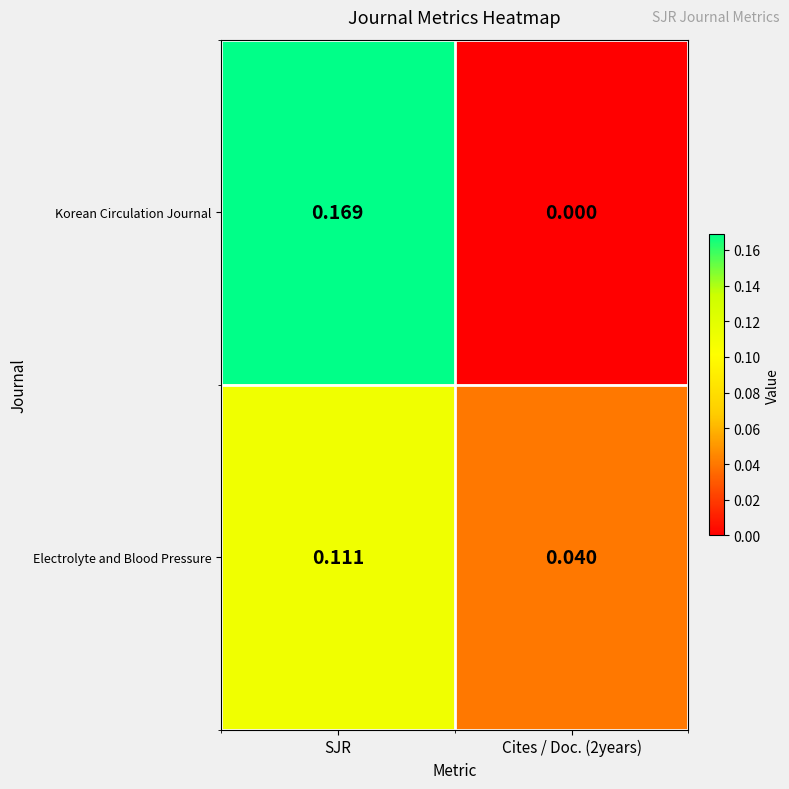

Between SJR and Cites / Doc. (2years), which series saw the biggest shift?

Korean Circulation Journal